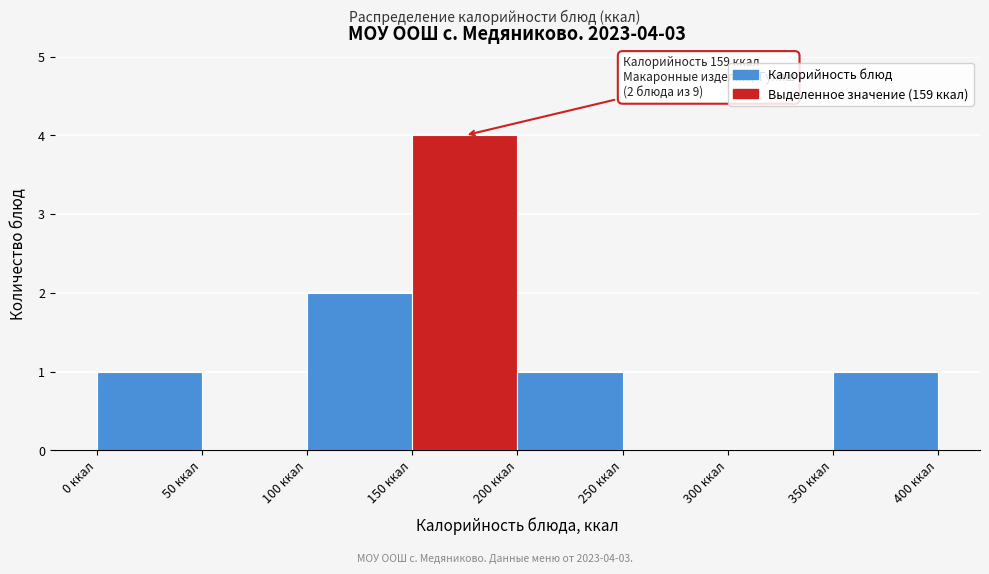

Which range on the x-axis has the tallest bar?

150 to 200